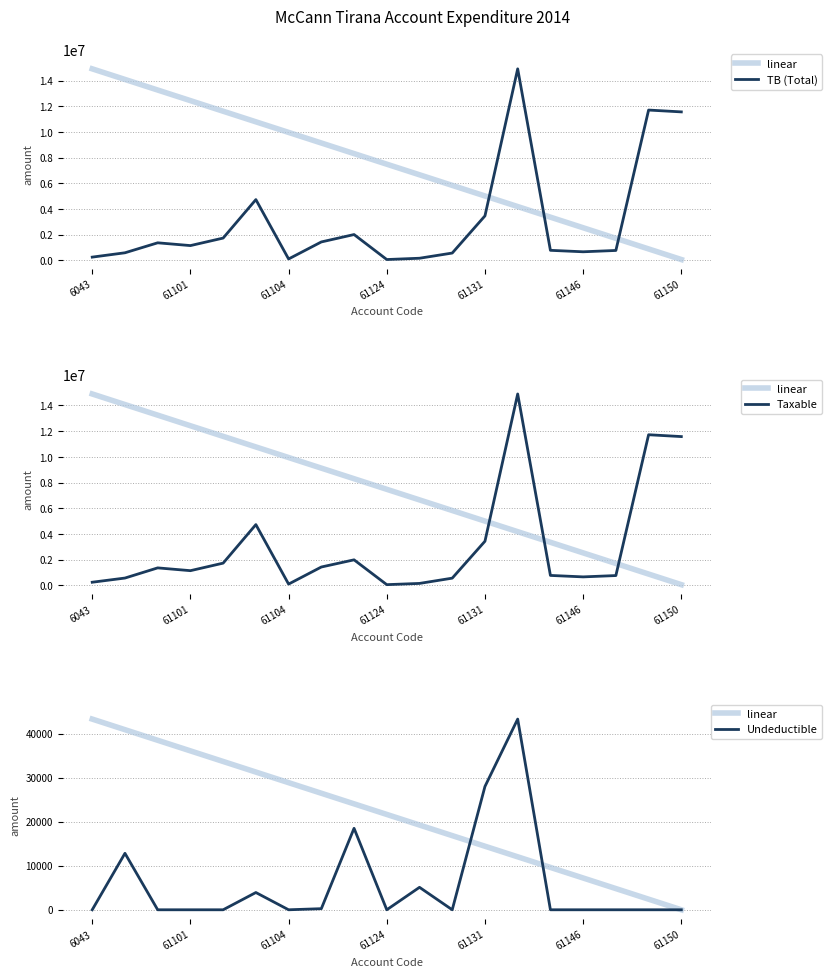

Which series has the largest range (max minus min)?

TB (Total)